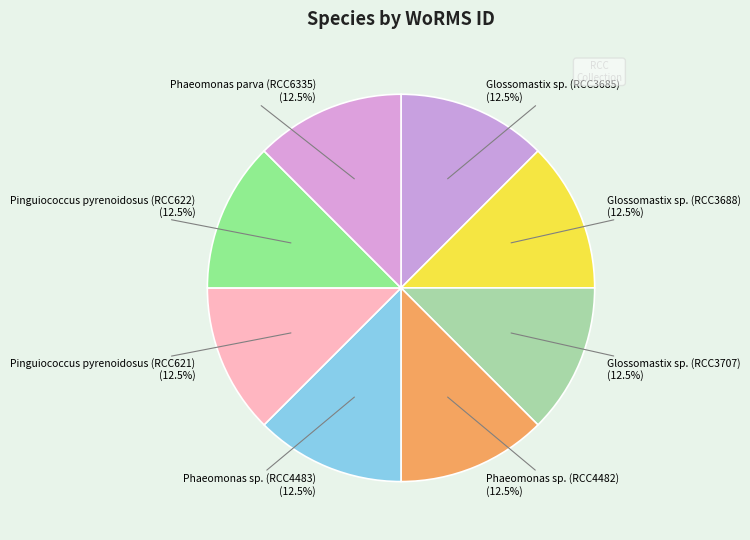

Rank the categories by value from lowest to highest.

Glossomastix sp. (RCC3685), Glossomastix sp. (RCC3688), Glossomastix sp. (RCC3707), Phaeomonas sp. (RCC4482), Phaeomonas sp. (RCC4483), Phaeomonas parva (RCC6335), Pinguiococcus pyrenoidosus (RCC621), Pinguiococcus pyrenoidosus (RCC622)